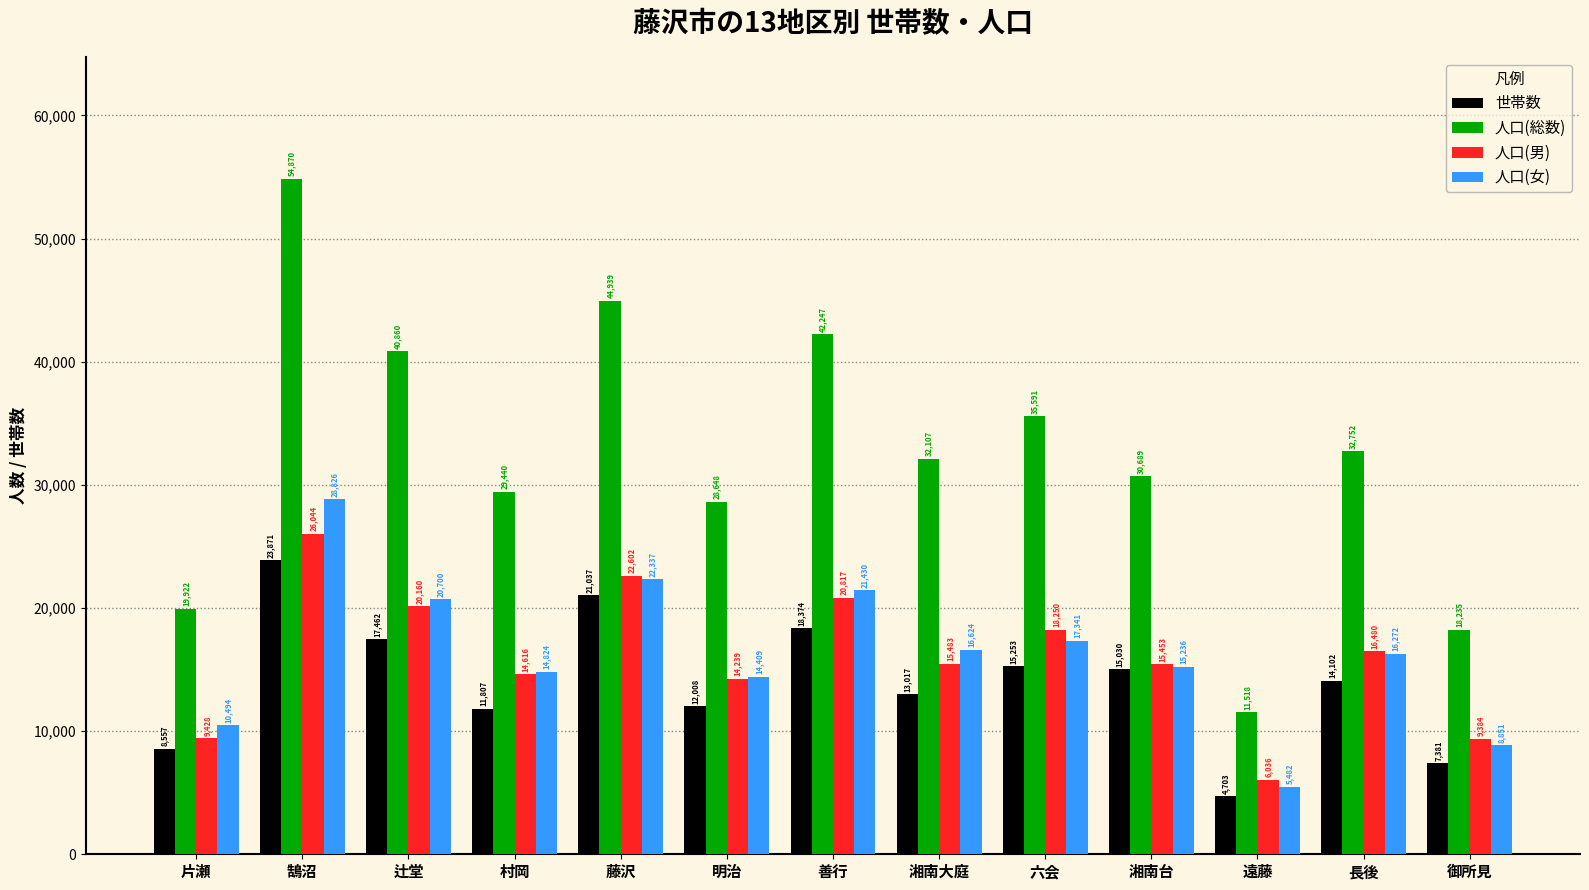

How many series are shown in this chart?

4